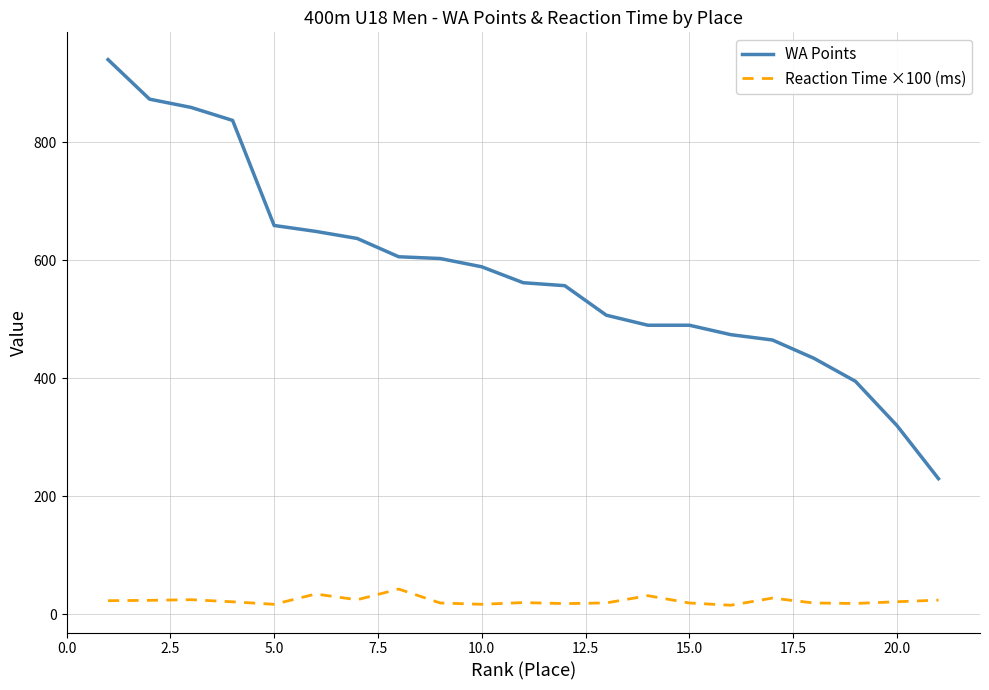

What is the minimum value for WA Points?

230.0